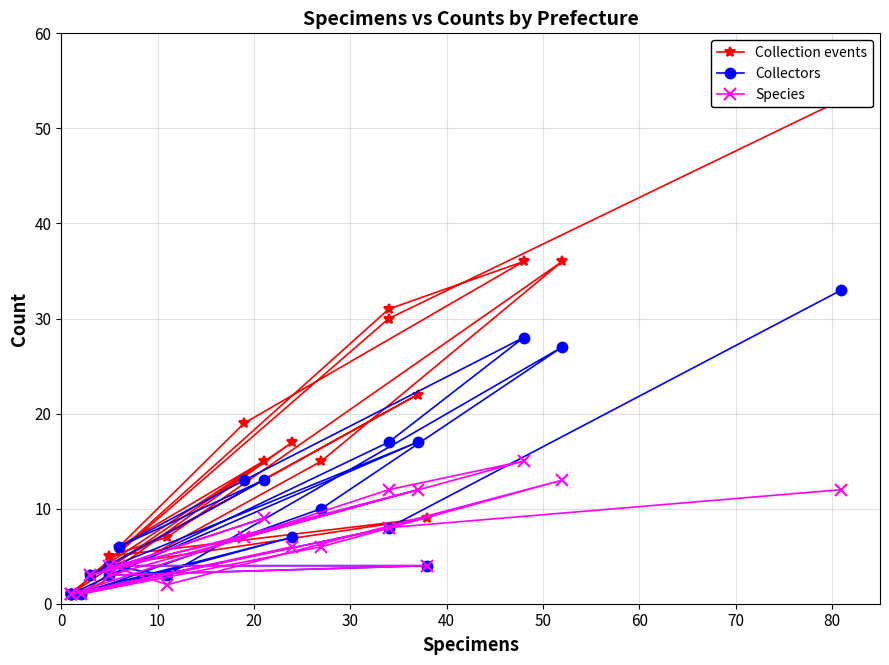

Which series has the largest total across all categories?

Collection events